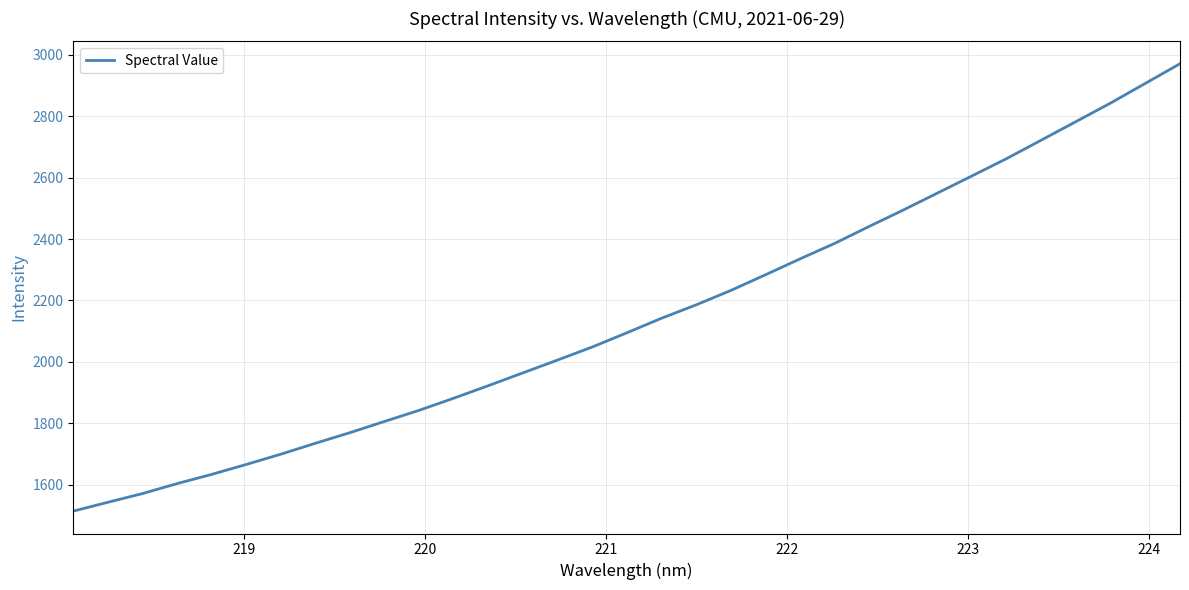

What is the minimum value shown in the chart?

1513.9